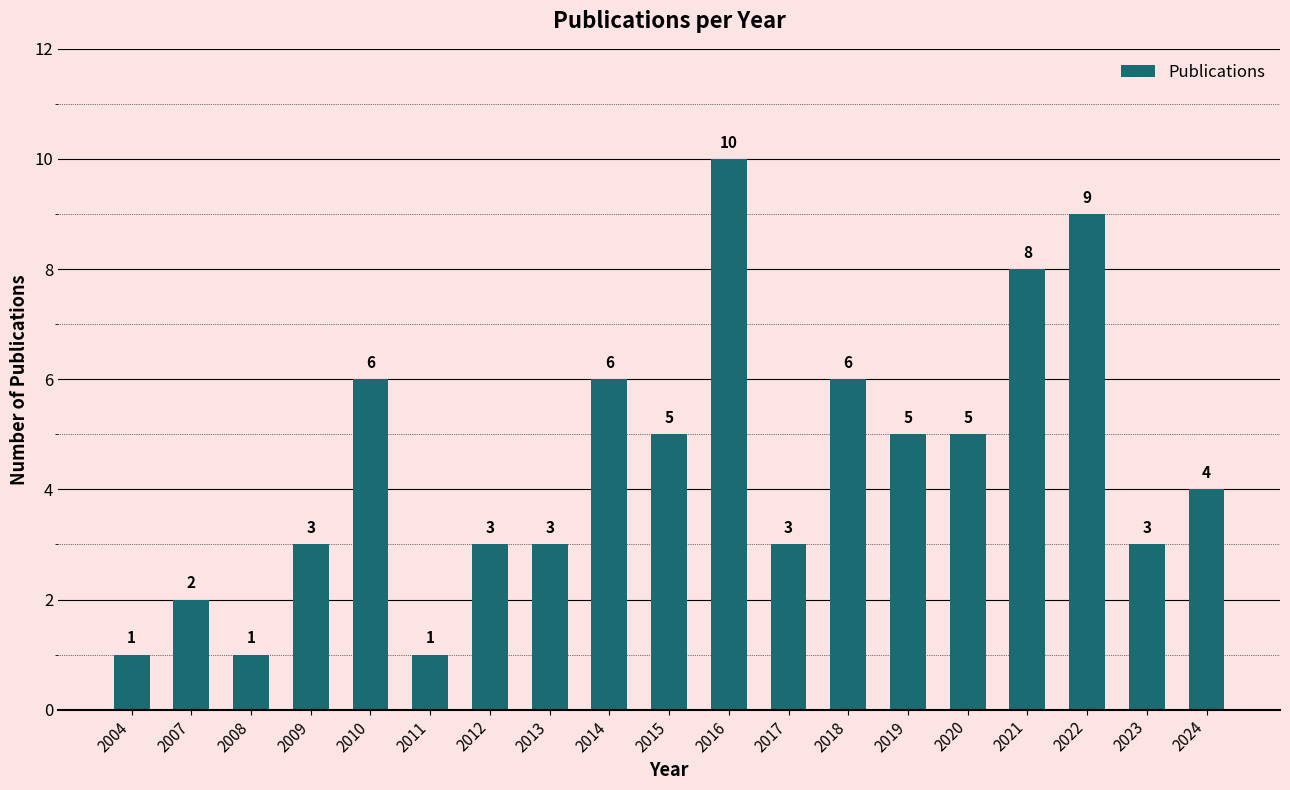

The chart shows a value of 5 at 2020. True or false?

True